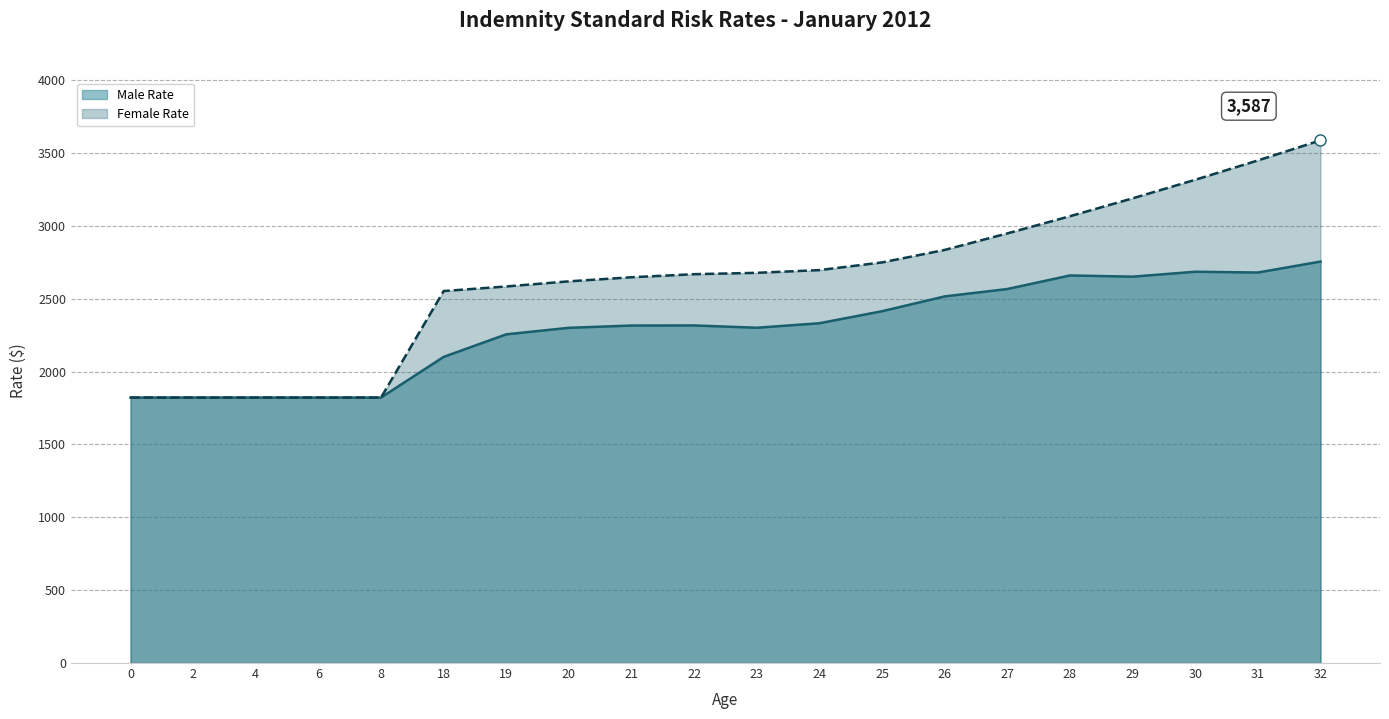

Where does the Female Rate series first go above 2678?

23